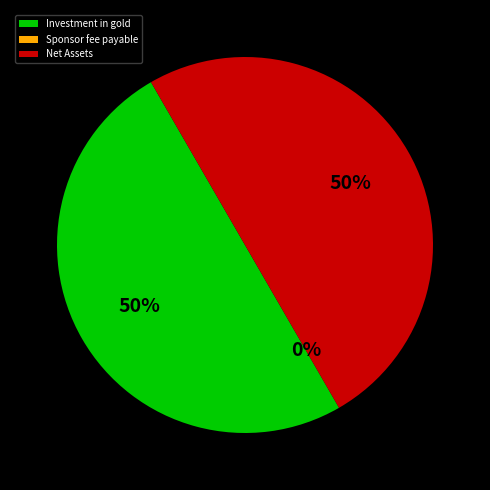

The Investment in gold slice represents 41% of the pie. True or false?

False